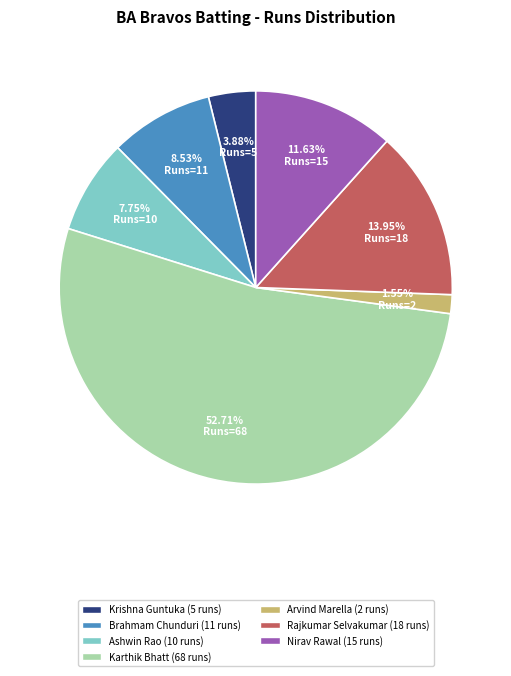

Is there a majority slice in this chart?

Yes